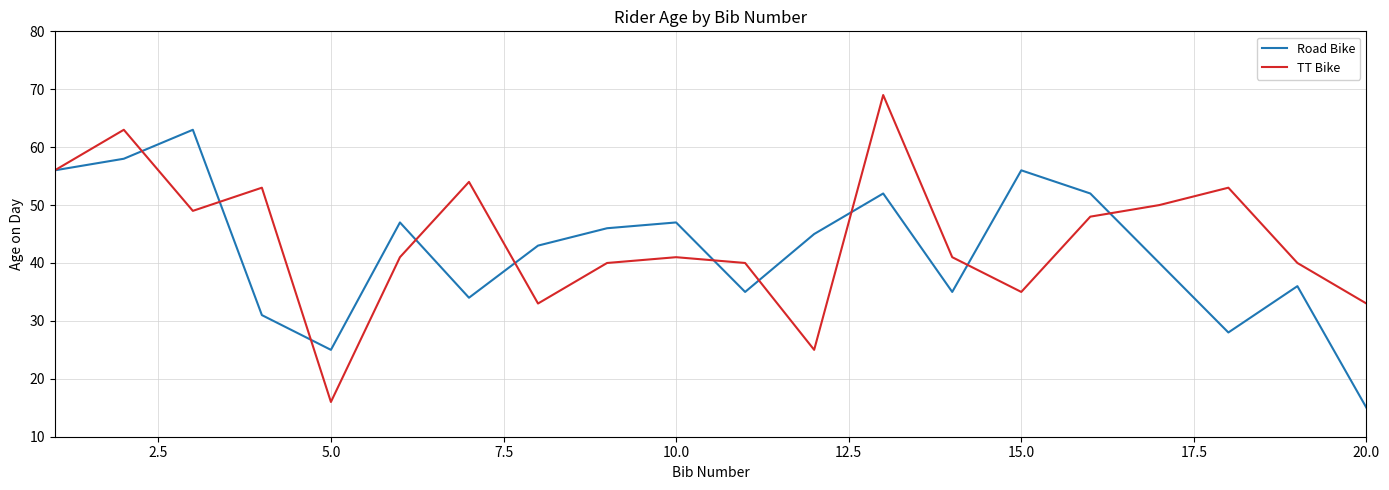

At how many categories does at least one series exceed 35?

18